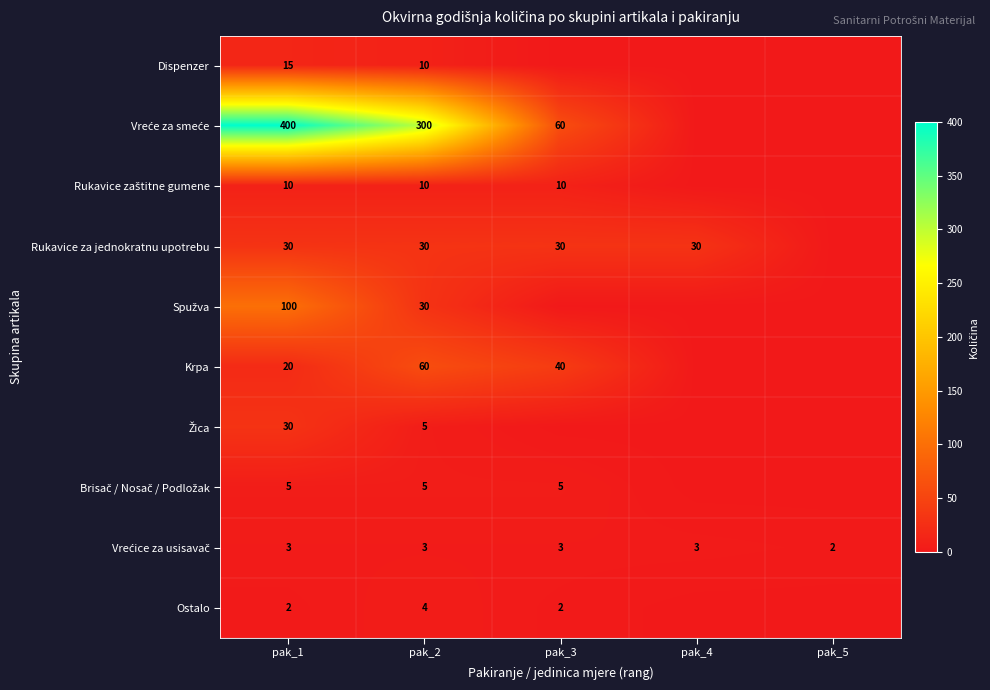

What is the sum of the Rukavice za jednokratnu upotrebu values at pak_1 and pak_4?

60